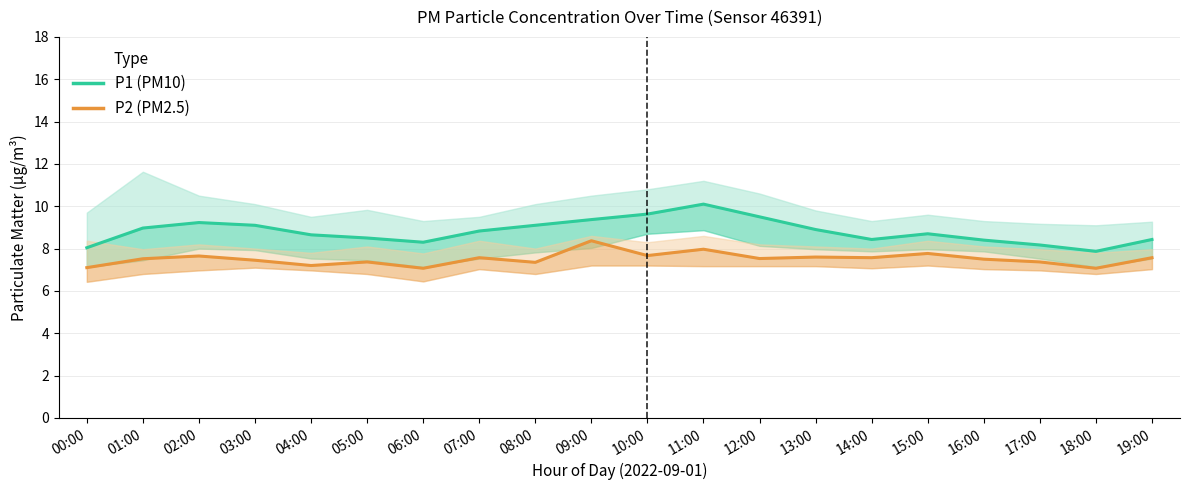

Reading left to right, list all the values displayed in this chart.

P1: 8.0	9.0	9.2	9.1	8.7	8.5	8.3	8.8	9.1	9.4	9.6	10.1	9.5	8.9	8.4	8.7	8.4	8.2	7.9	8.4
P2: 7.1	7.5	7.7	7.5	7.2	7.4	7.1	7.6	7.3	8.4	7.7	8.0	7.5	7.6	7.6	7.8	7.5	7.4	7.1	7.6